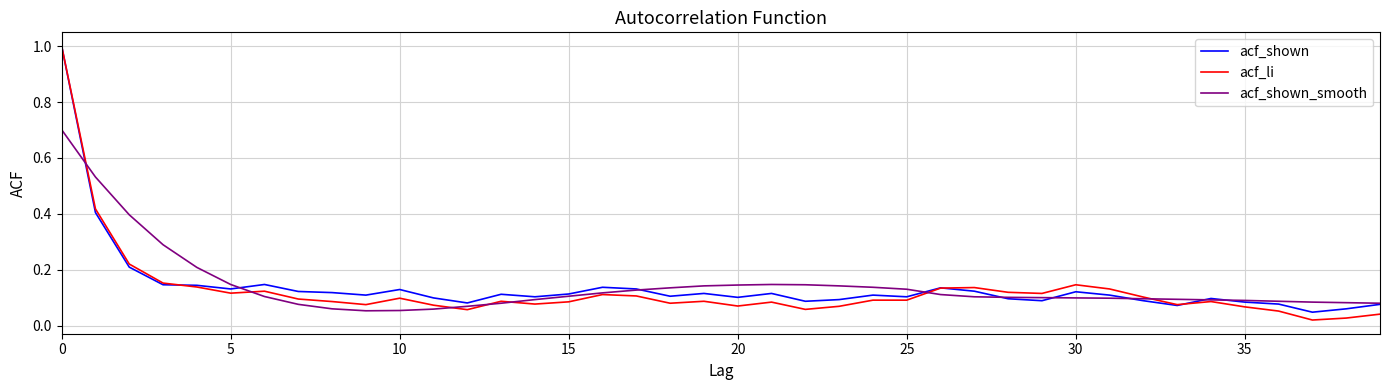

Which series has the largest range (max minus min)?

acf_li